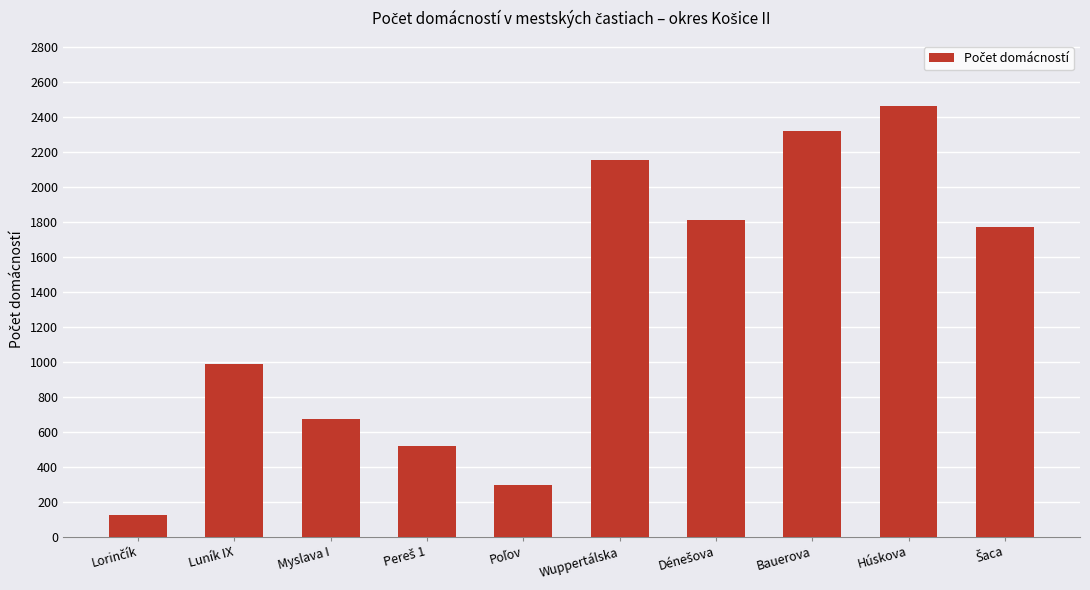

What is the sum of all values?

13131